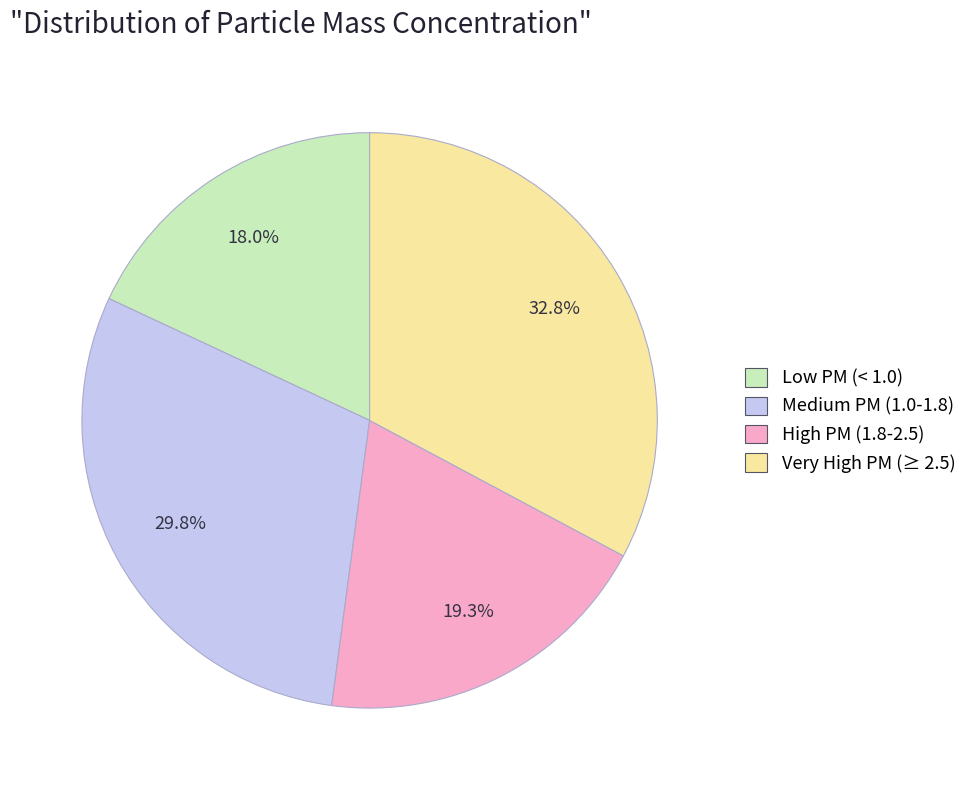

Between Very High PM (≥ 2.5) and High PM (1.8-2.5), which is larger?

Very High PM (≥ 2.5)